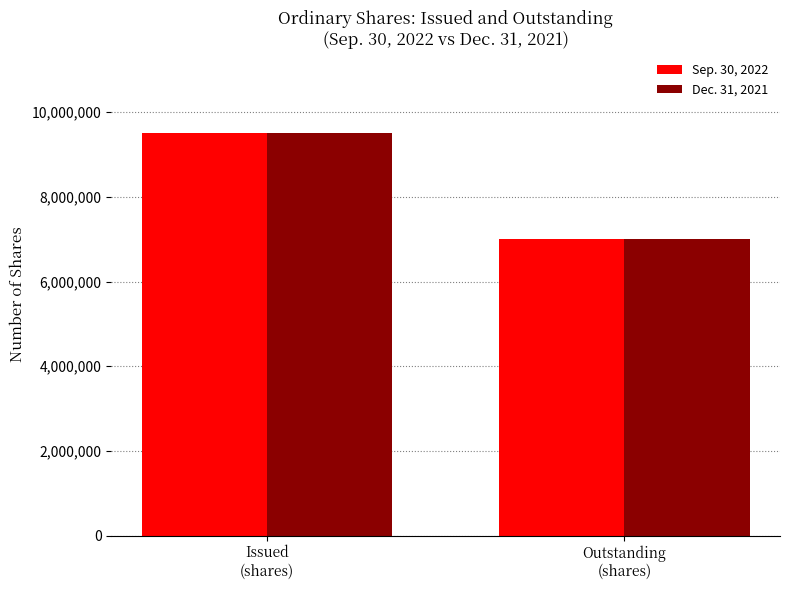

Reading left to right, list all the values displayed in this chart.

Sep. 30, 2022: Issued
(shares)=9500000	Outstanding
(shares)=7000000
Dec. 31, 2021: Issued
(shares)=9500000	Outstanding
(shares)=7000000